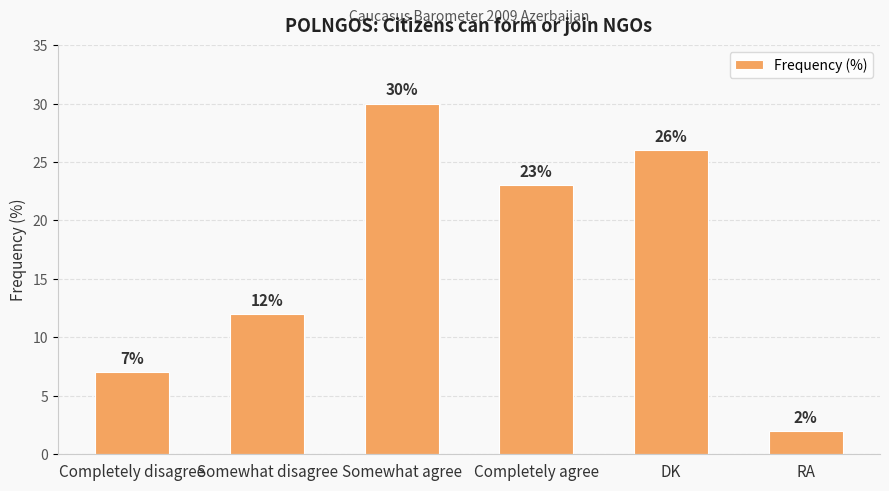

Between Somewhat agree and Completely agree, which is larger?

Somewhat agree